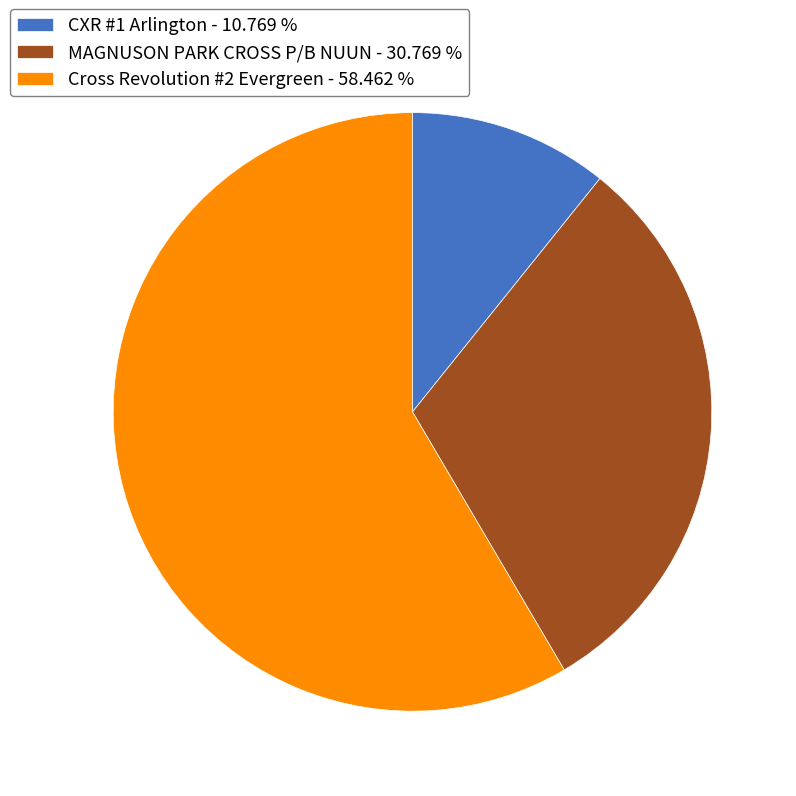

Approximately how many times larger is the value at MAGNUSON PARK CROSS P/B NUUN compared to Cross Revolution #2 Evergreen?

0.5